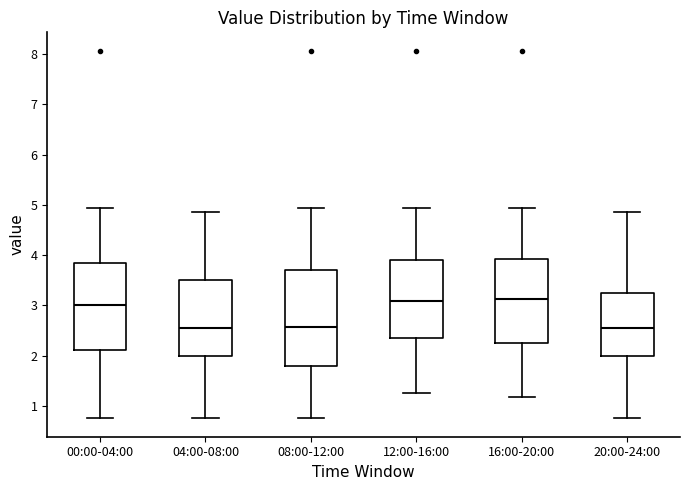

Reading left to right, transcribe this box plot: for each box, give where its median line is, the range the box spans, and where its two whiskers end, as read against the y-axis. The values are not printed on the chart, so give them approximately, as read against the axis.

00:00-04:00: median 3.0, box 2.1 to 3.8, whiskers 0.8 to 4.9
04:00-08:00: median 2.5, box 2.0 to 3.5, whiskers 0.8 to 4.9
08:00-12:00: median 2.6, box 1.8 to 3.7, whiskers 0.8 to 4.9
12:00-16:00: median 3.1, box 2.3 to 3.9, whiskers 1.3 to 4.9
16:00-20:00: median 3.1, box 2.3 to 3.9, whiskers 1.2 to 4.9
20:00-24:00: median 2.5, box 2.0 to 3.2, whiskers 0.8 to 4.9